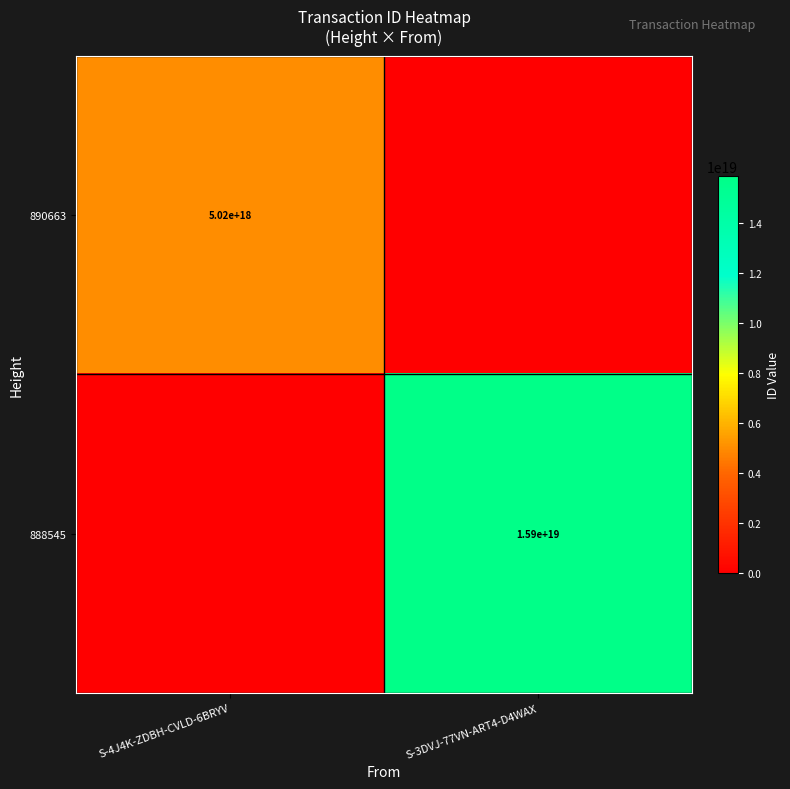

True or false: 890663 has a value of 5020000000000000000 at S-4J4K-ZDBH-CVLD-6BRYV.

True